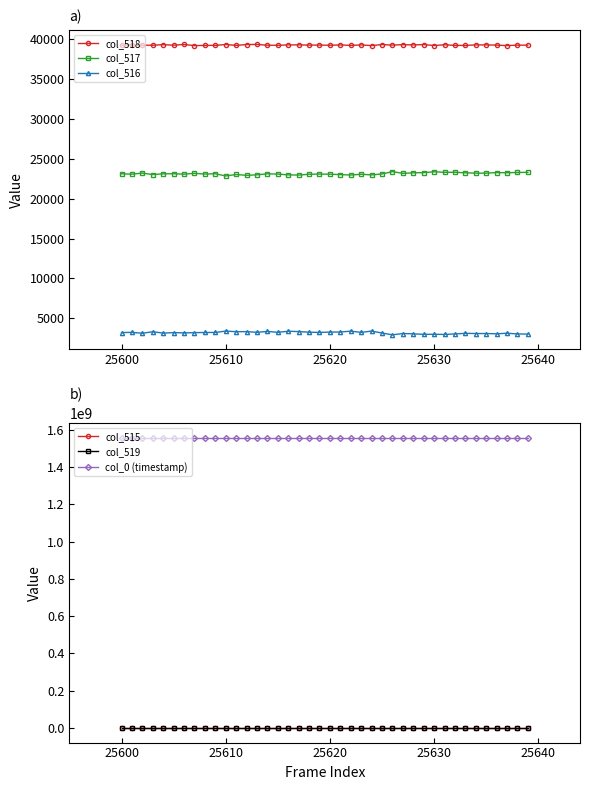

True or false: col_519 and col_0 (timestamp) intersect in this chart.

False